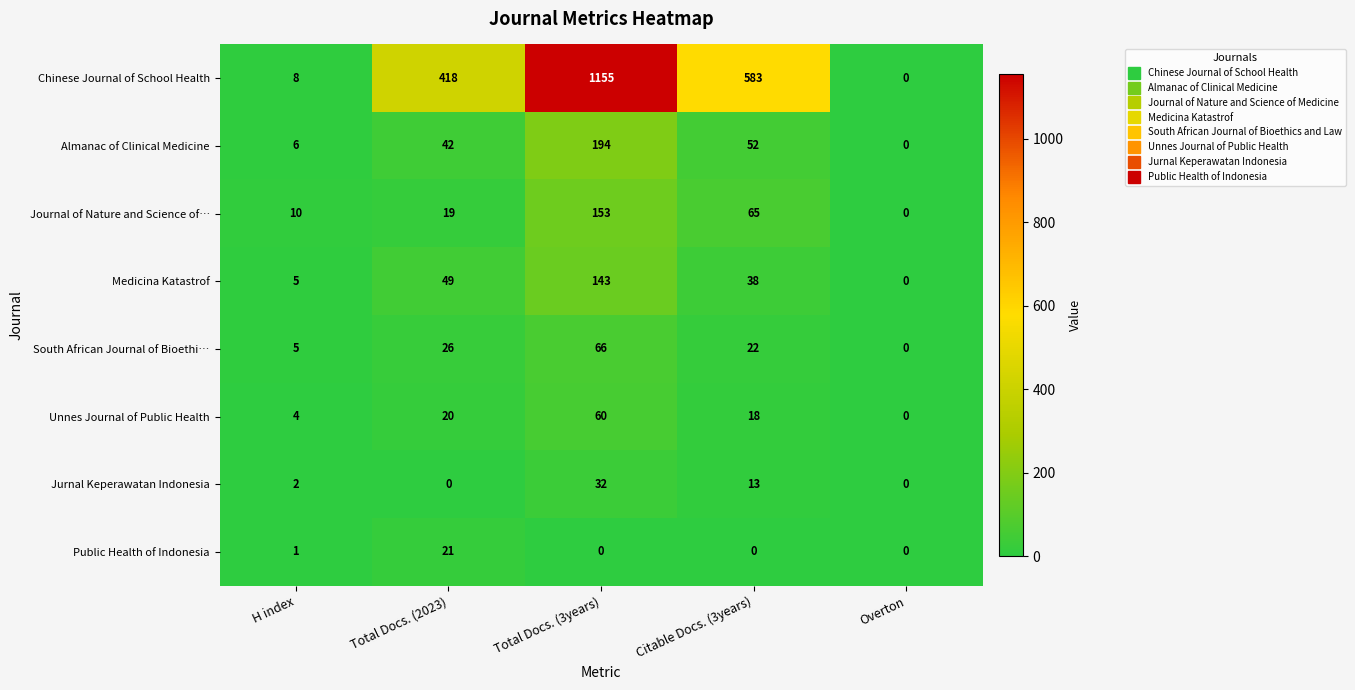

At which label is Jurnal Keperawatan Indonesia closest to 16?

Citable Docs. (3years)